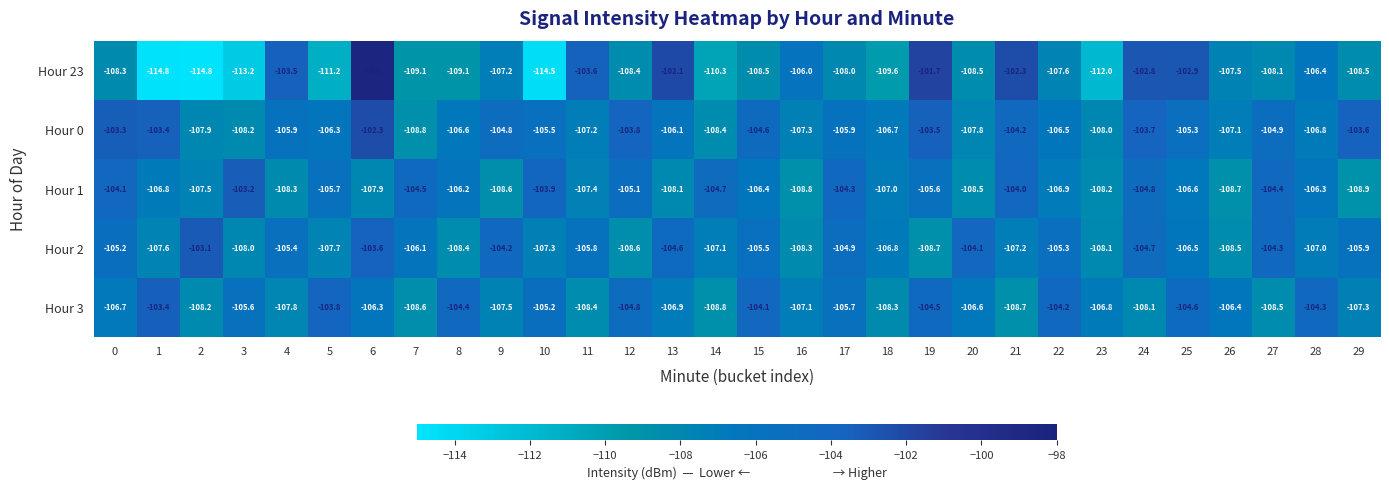

What is the greatest value displayed?

-98.6